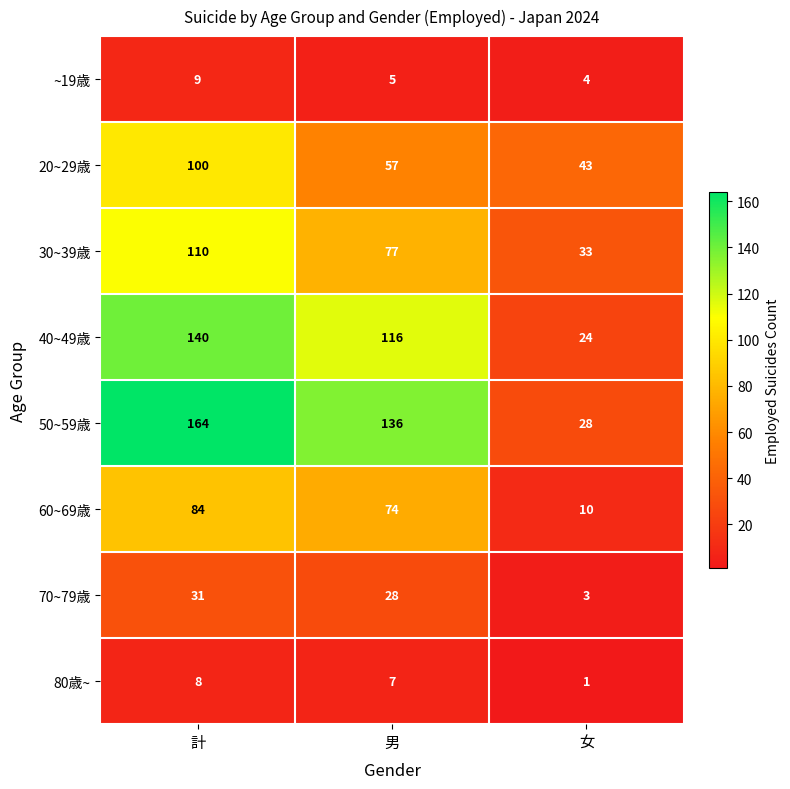

How many 20~29歳 values are between 43 and 100?

3